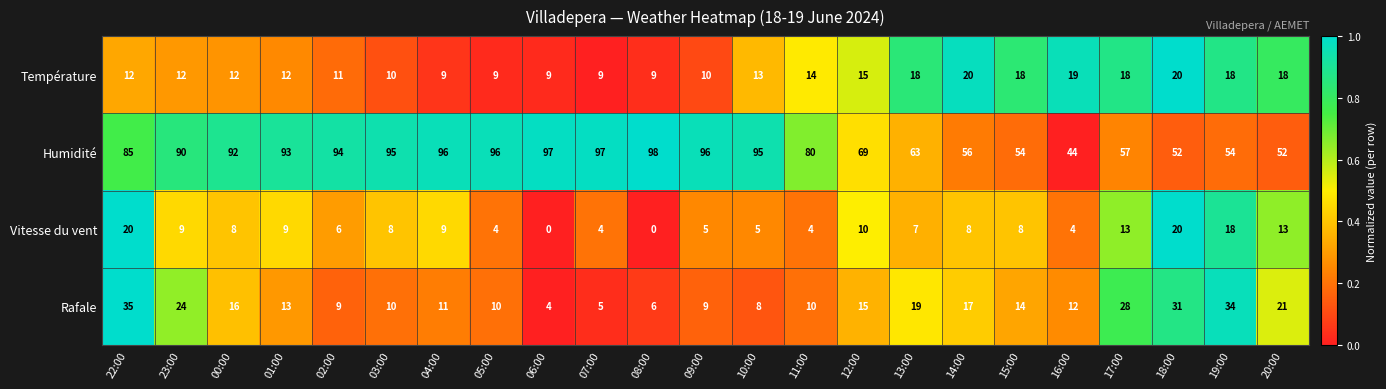

Which category has the highest value across all series?

08:00